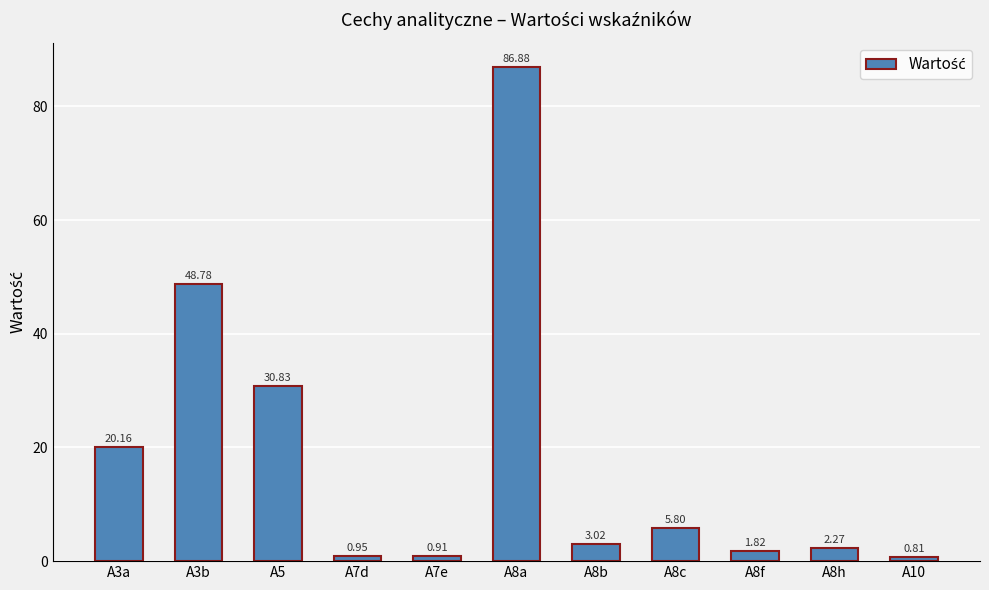

At which label is the value closest to 43?

A3b